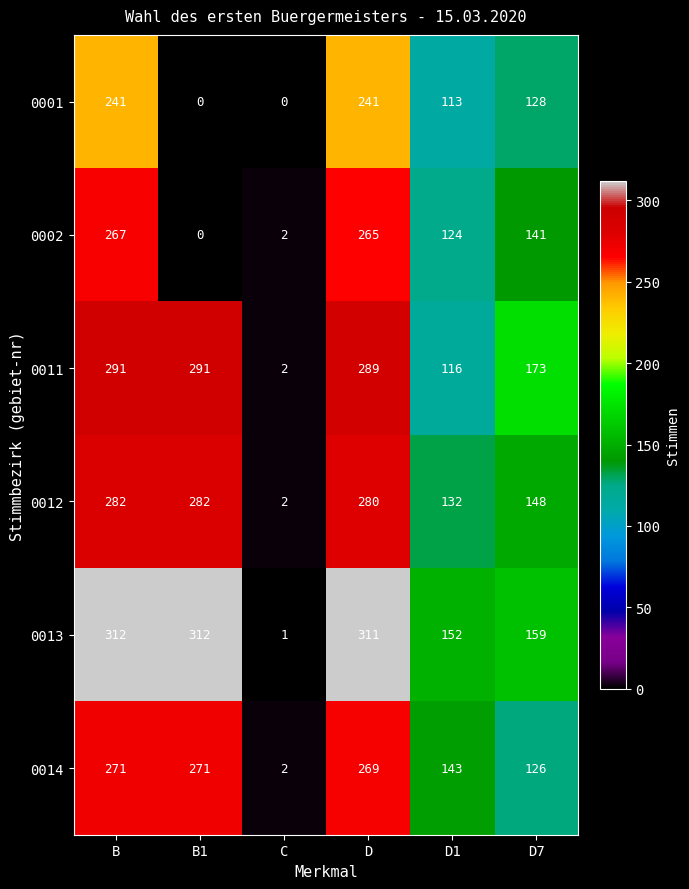

What is the greatest value displayed?

312